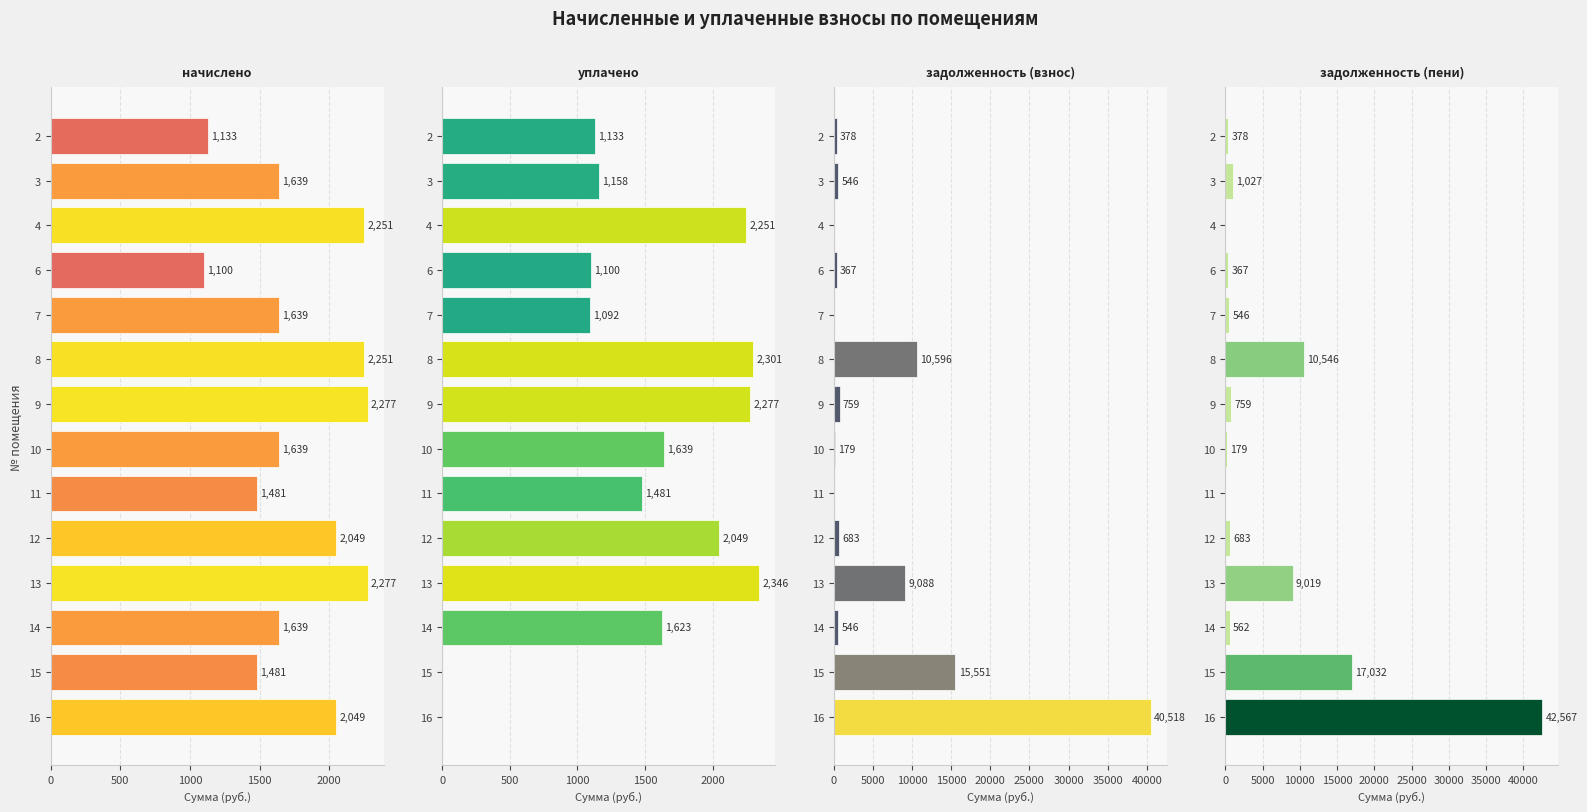

Does the chart contain any negative values?

No